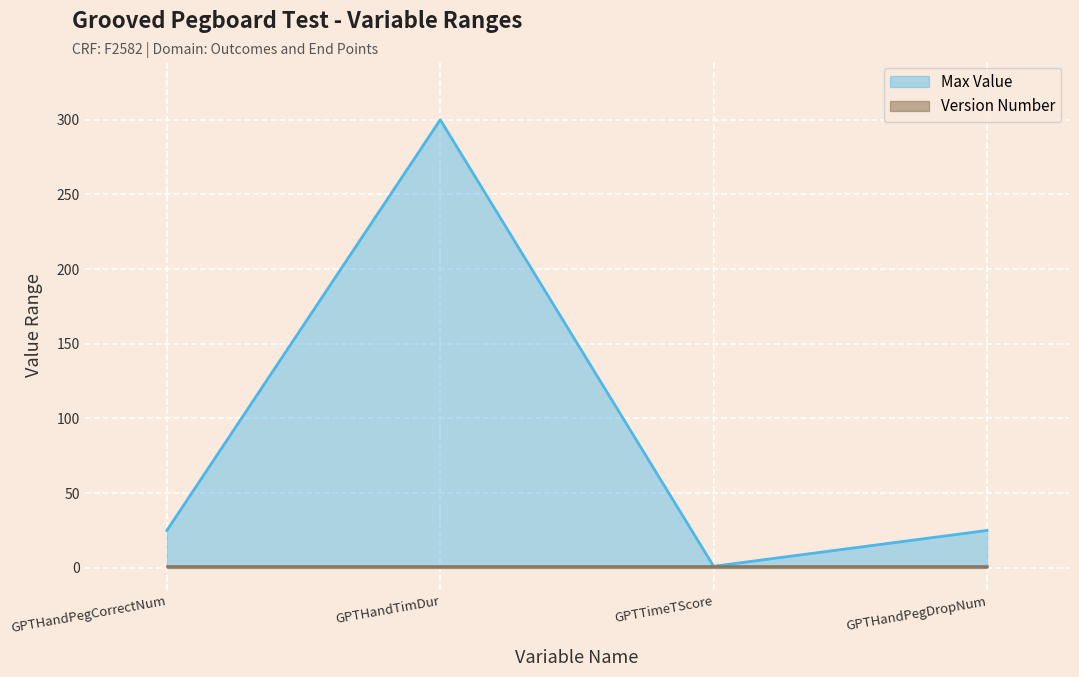

The chart shows a value of 25 at GPTHandPegCorrectNum. True or false?

True